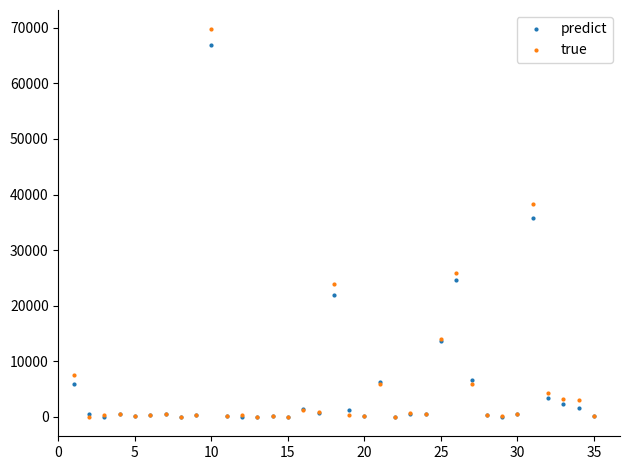

What is the maximum value for true?

69704.7